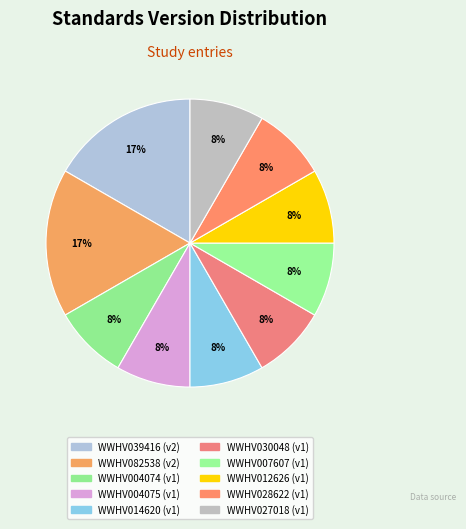

How many slices are in this pie chart?

10